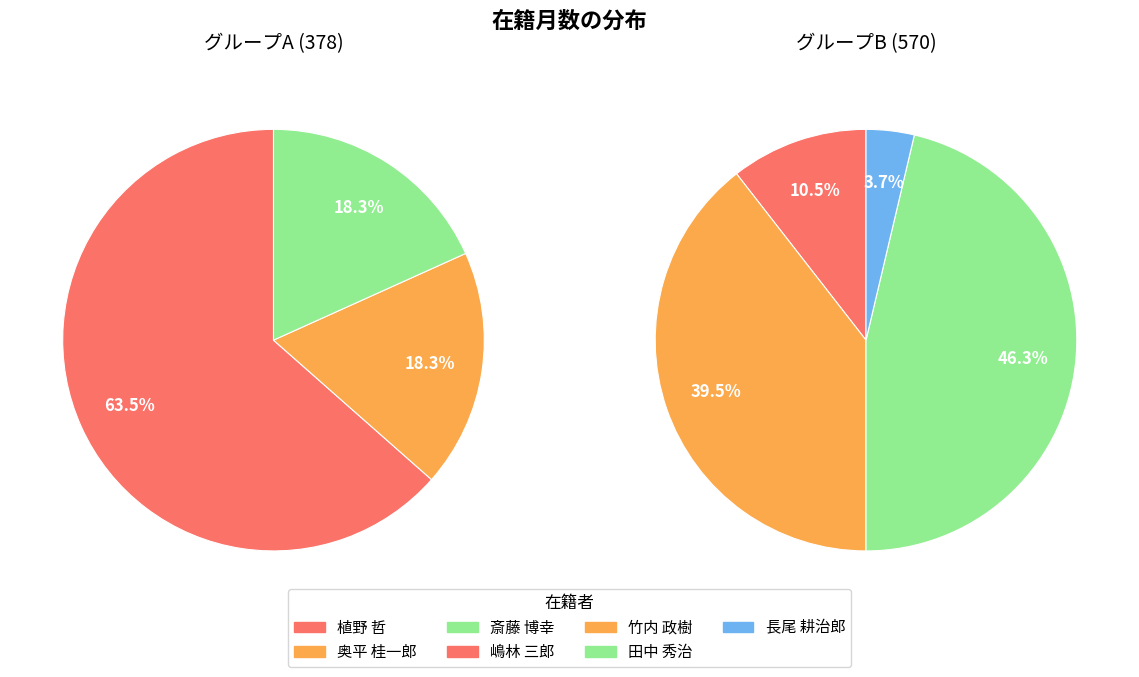

What percentage do 嶋林 三郎 and 植野 哲 together represent?

31.6%